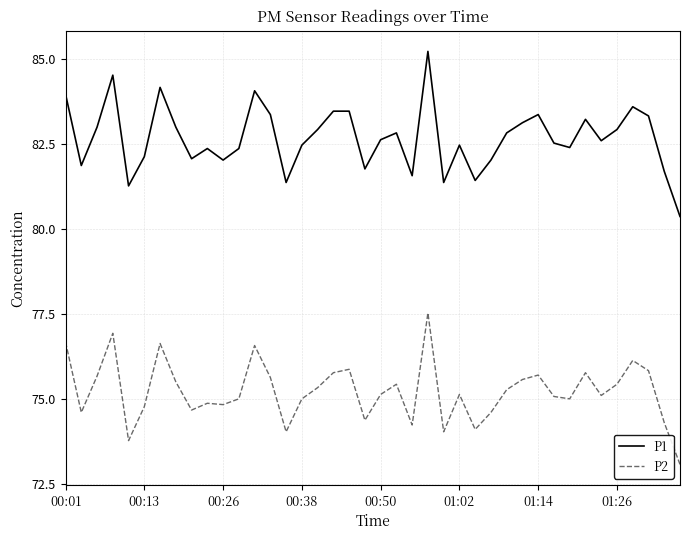

What is the highest value of the P1 series?

85.2